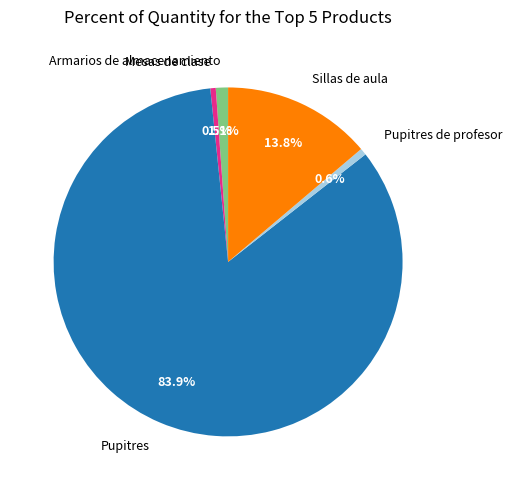

Does any single category account for the majority?

Yes